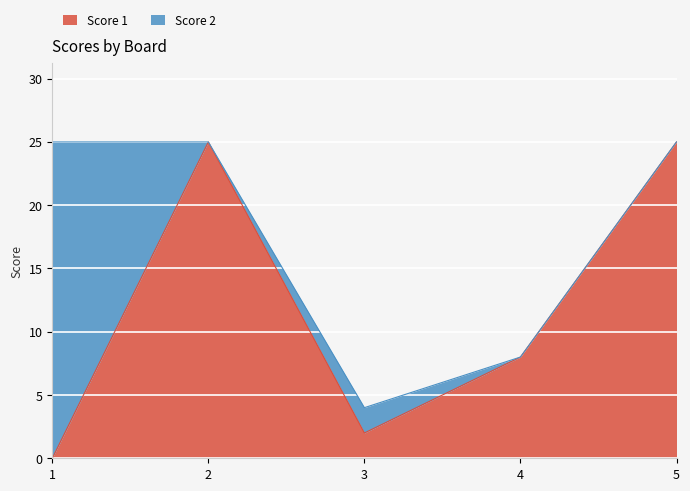

How many values exceed 8?

2